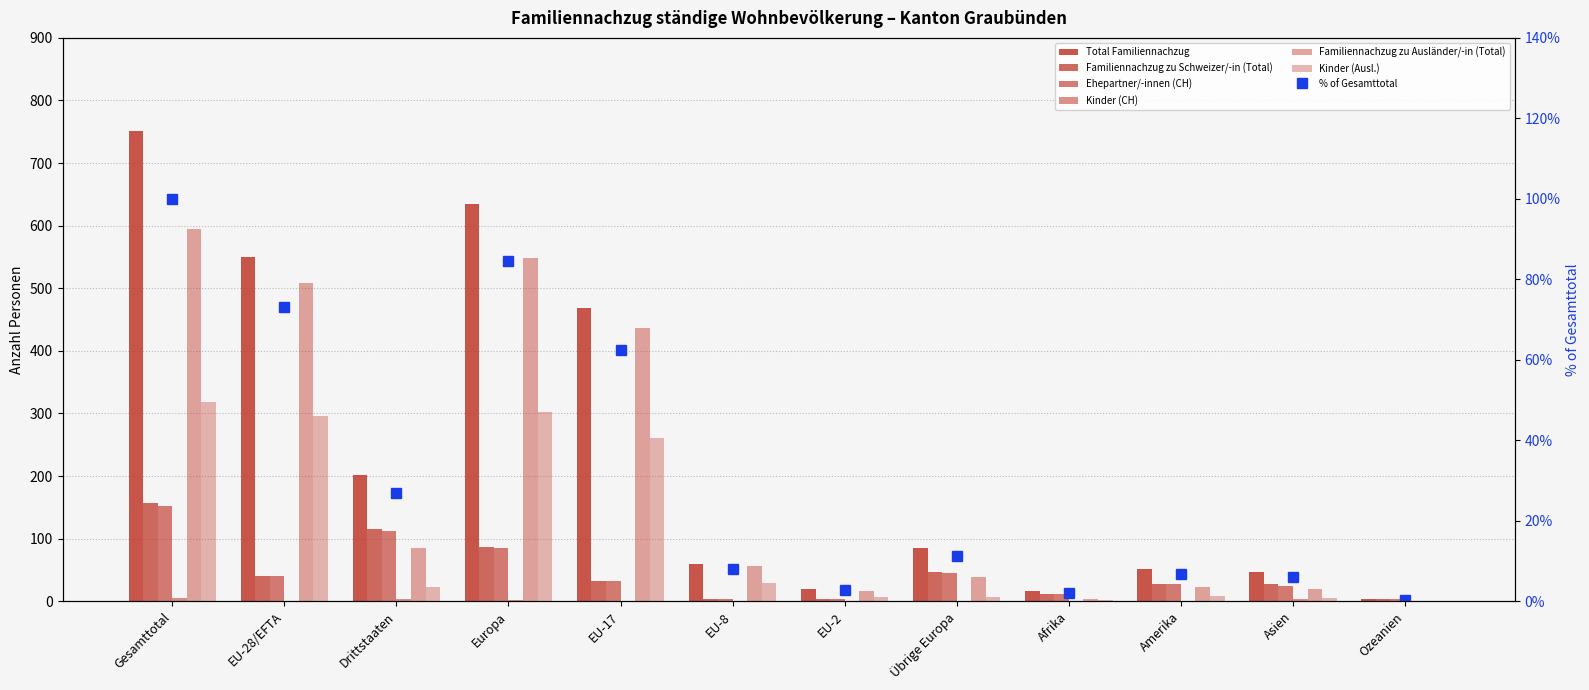

Which series changed the most between EU-8 and Amerika?

Familiennachzug zu Ausländer/-in (Total)